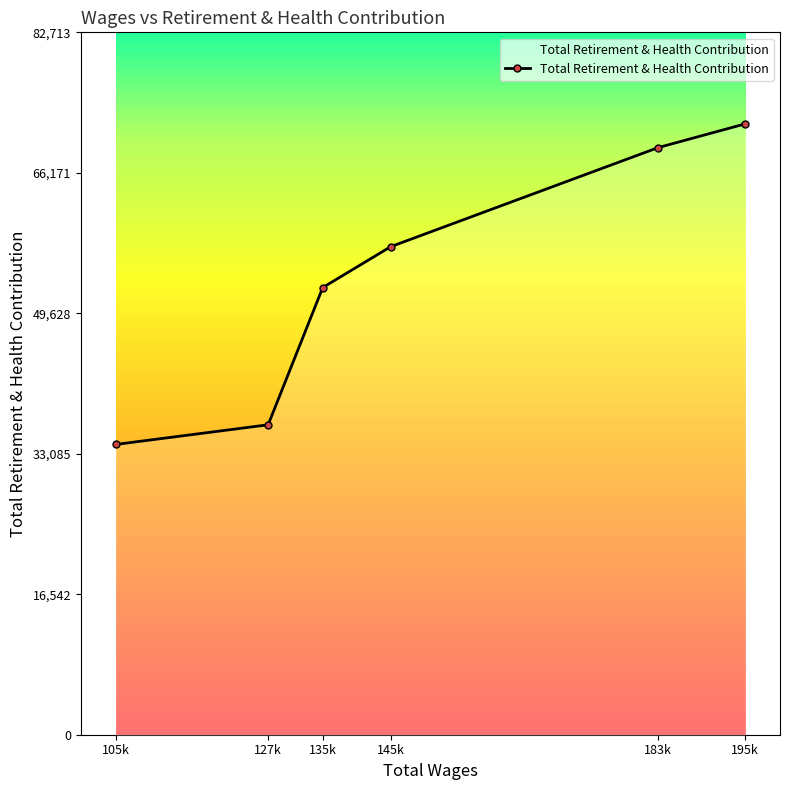

The value at 105k is 34185. True or false?

True